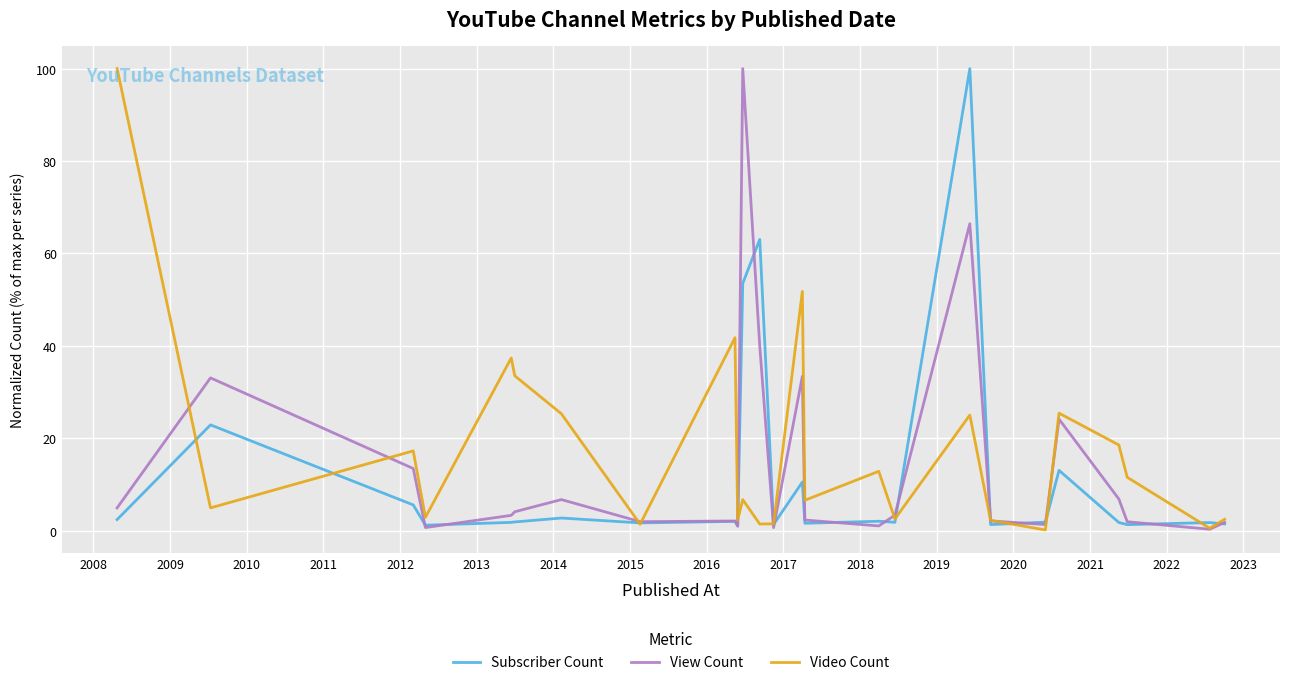

Does the chart display data point markers on the line(s)?

No